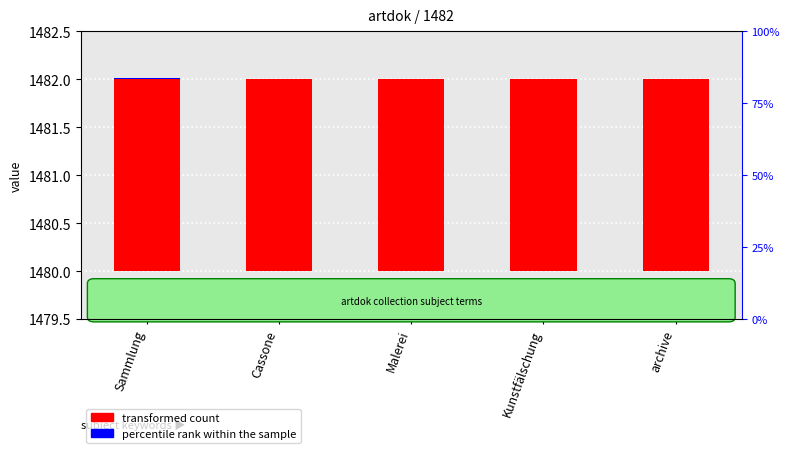

Count the percentile rank within the sample values in the range 0 to 1.

5